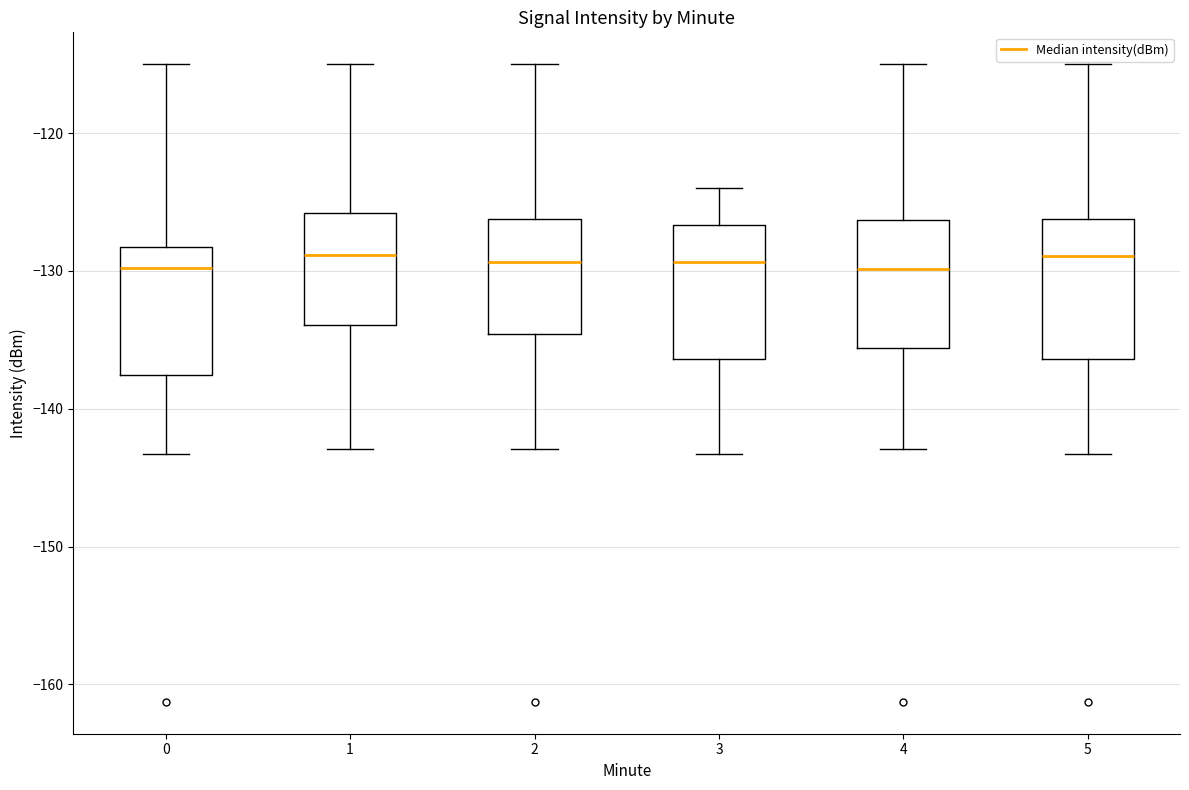

Reading left to right, read every box against the y-axis: the position of its median line, the range the box covers, and the ends of its whiskers. The values are not printed on the chart, so give them approximately, as read against the axis.

0: median -130, box -138 to -128, whiskers -143 to -115
1: median -129, box -134 to -126, whiskers -143 to -115
2: median -129, box -135 to -126, whiskers -143 to -115
3: median -129, box -136 to -127, whiskers -143 to -124
4: median -130, box -136 to -126, whiskers -143 to -115
5: median -129, box -136 to -126, whiskers -143 to -115